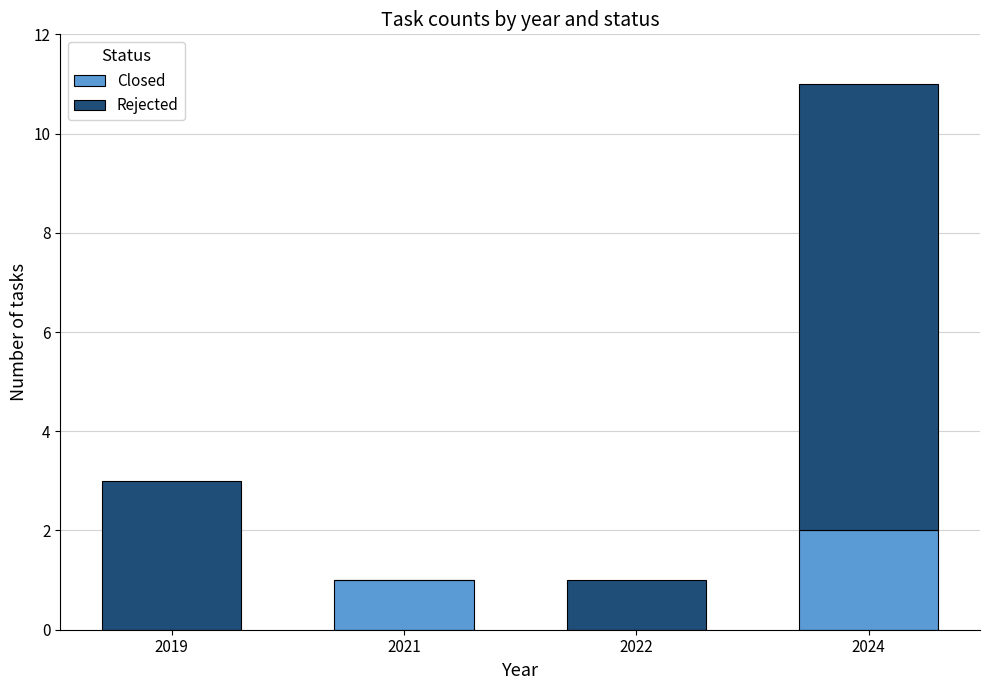

What are all the series names shown in the legend?

Closed, Rejected